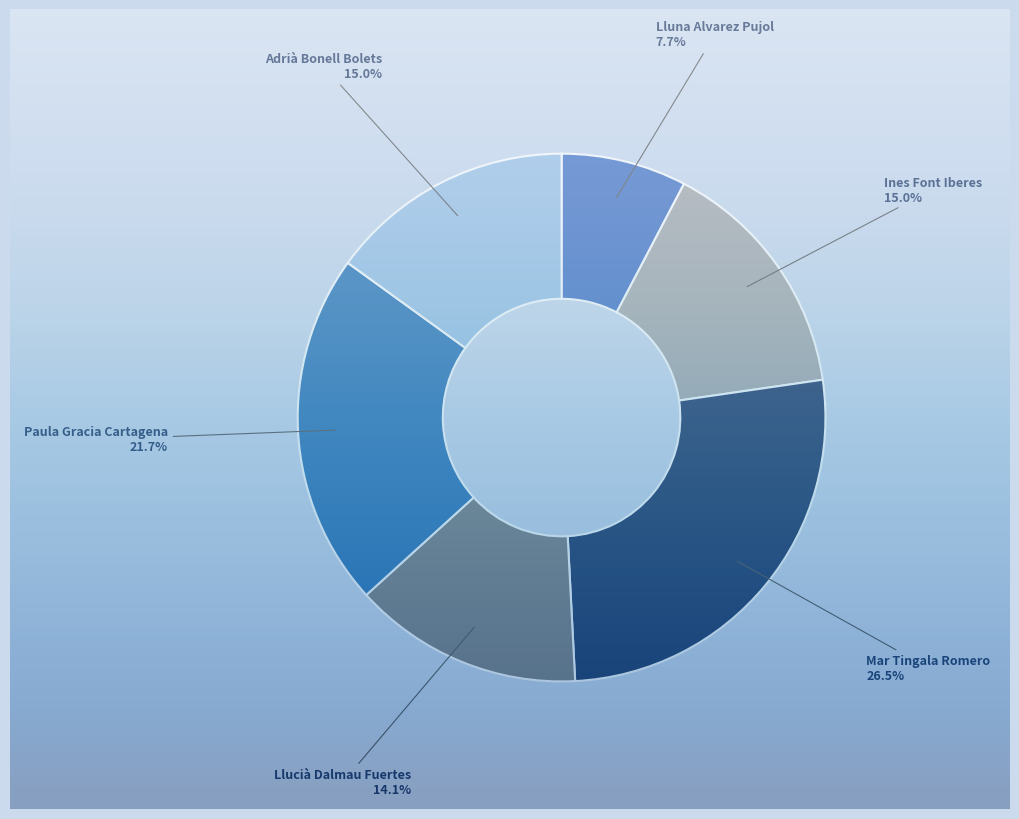

To the nearest percent, what is the difference between the largest and smallest slice percentages?

19%